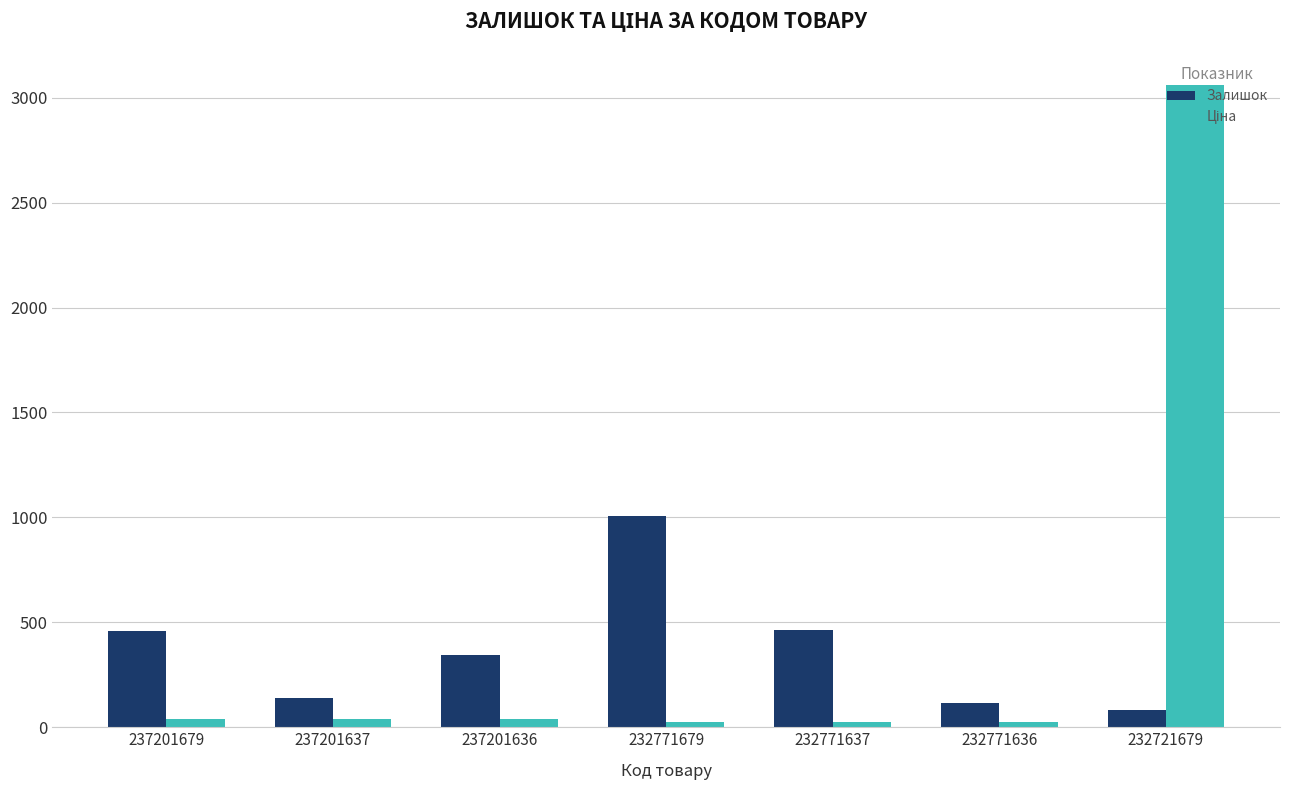

How many series are shown in this chart?

2